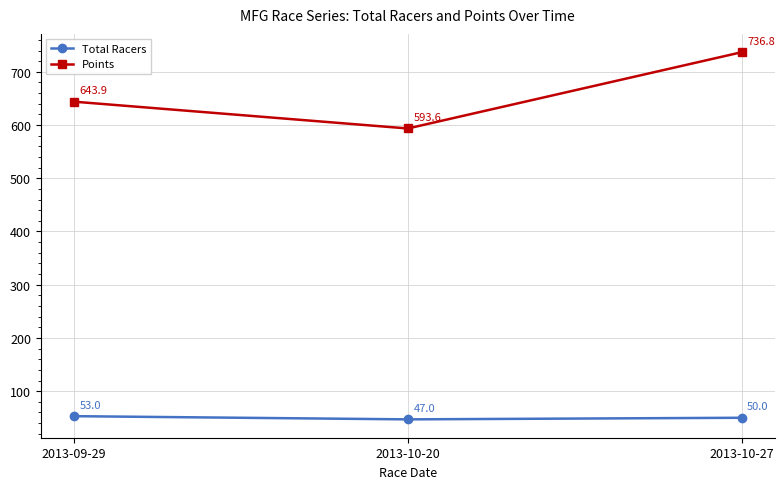

Is the value of Points at 2013-09-29 greater than the value of Total Racers at 2013-09-29?

Yes